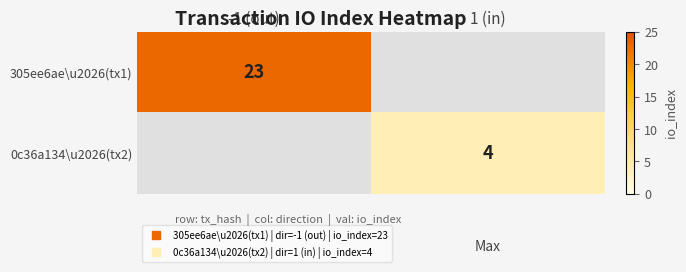

At how many categories does at least one series exceed 14?

1